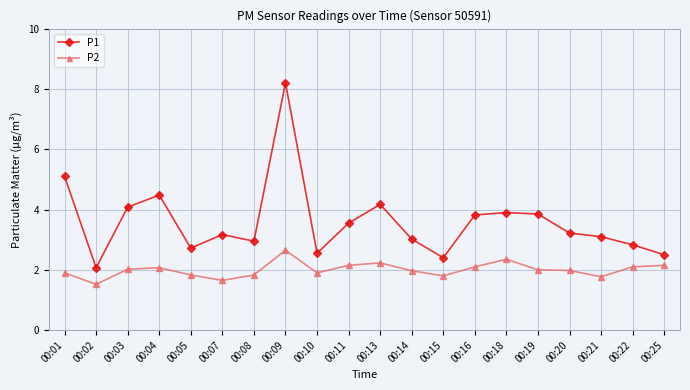

True or false: P1 has more than 1 interior local peaks.

True